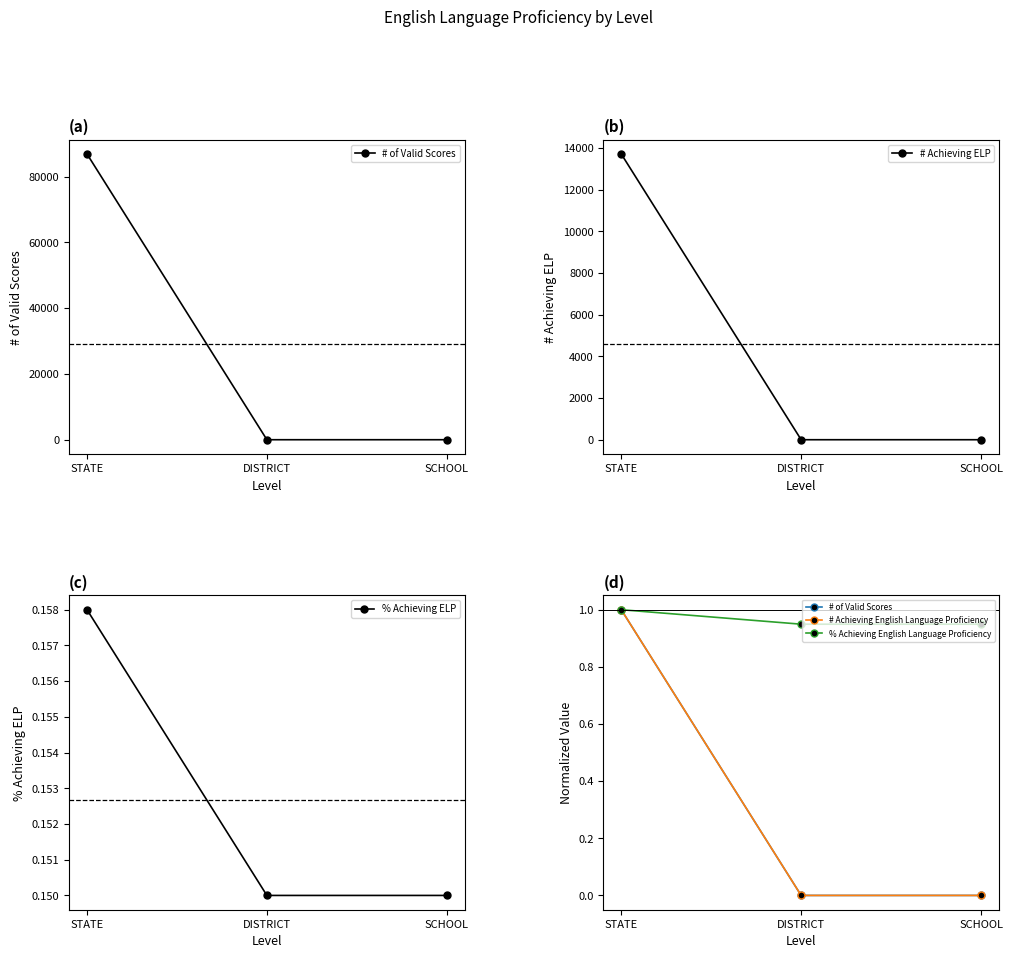

Reading right to left, extract all data points from this chart.

# of Valid Scores: SCHOOL=0.0	DISTRICT=0.0	STATE=1.0
# Achieving ELP: SCHOOL=3.0	DISTRICT=3.0	STATE=13714.0
% Achieving ELP: SCHOOL=0.1	DISTRICT=0.1	STATE=0.2
# Achieving English Language Proficiency: SCHOOL=0.0	DISTRICT=0.0	STATE=1.0
% Achieving English Language Proficiency: SCHOOL=0.9	DISTRICT=0.9	STATE=1.0